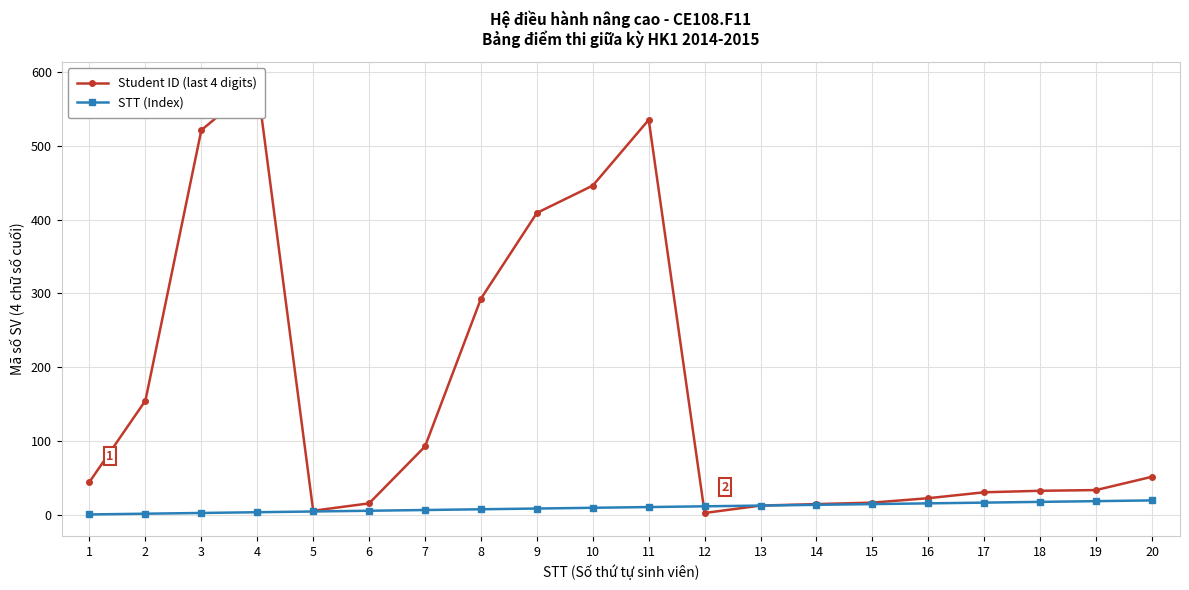

At which label does STT (Index) reach its peak?

20